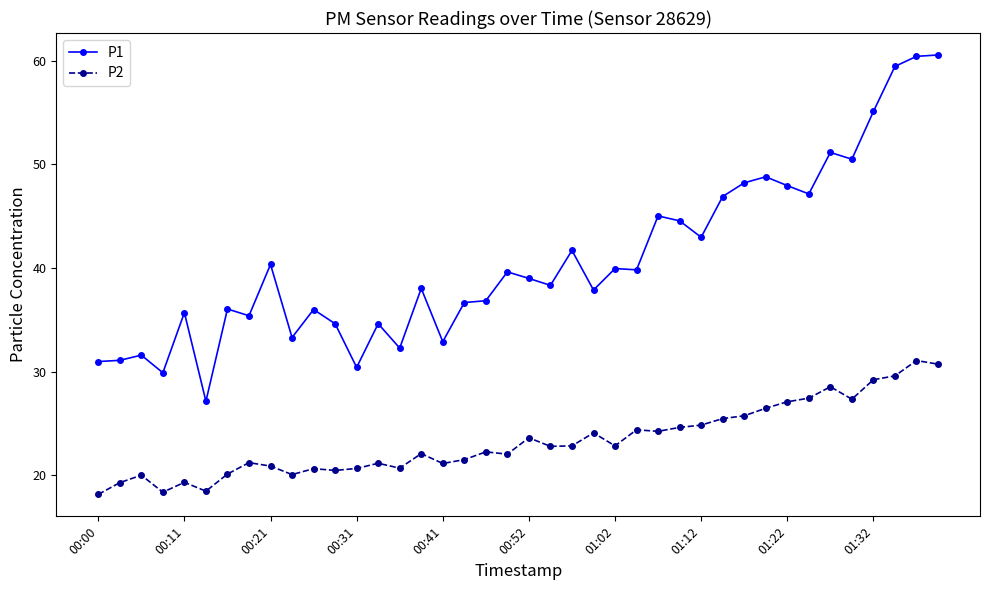

What is the value of the P1 point at the 16th from the left?

38.0